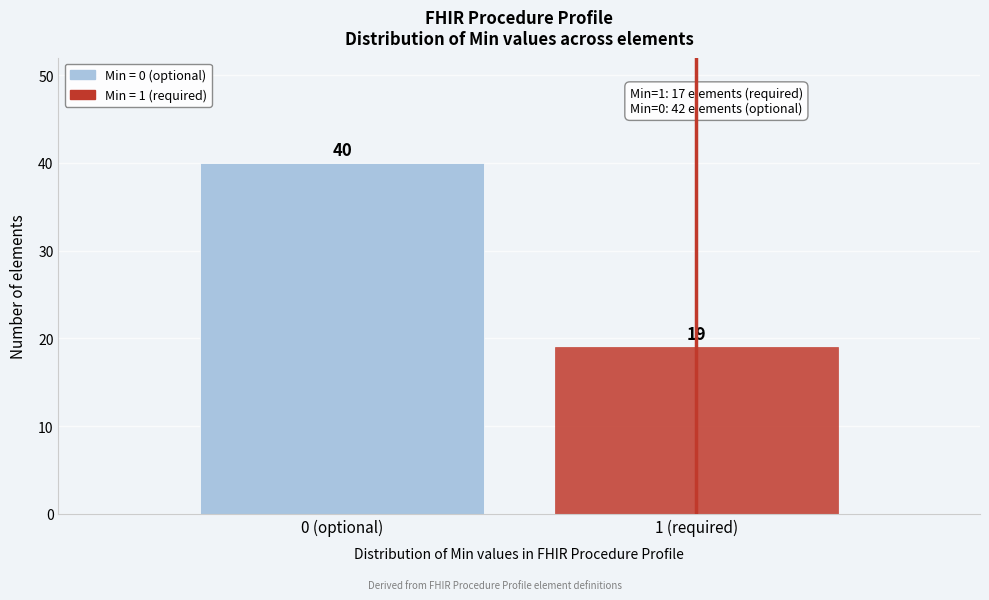

Reading right to left, extract all data points from this chart.

19	40